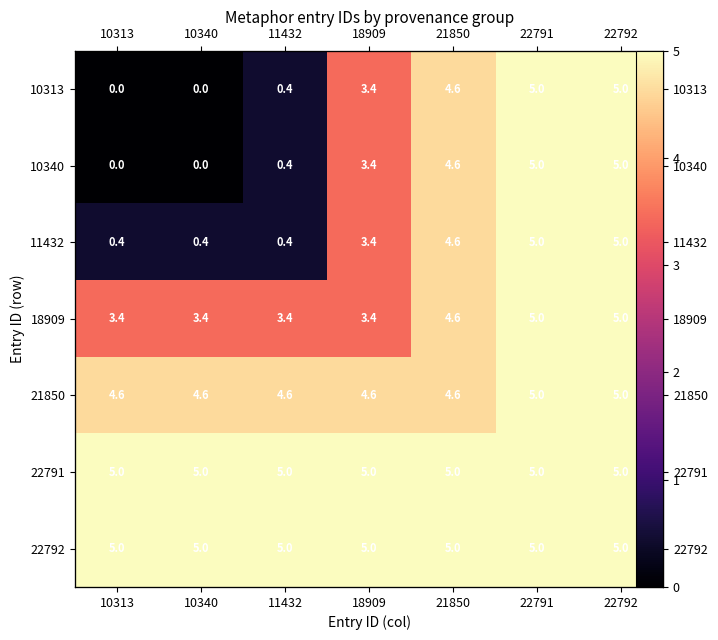

What is the difference between the second highest and minimum values in the 11432 series?

4.6